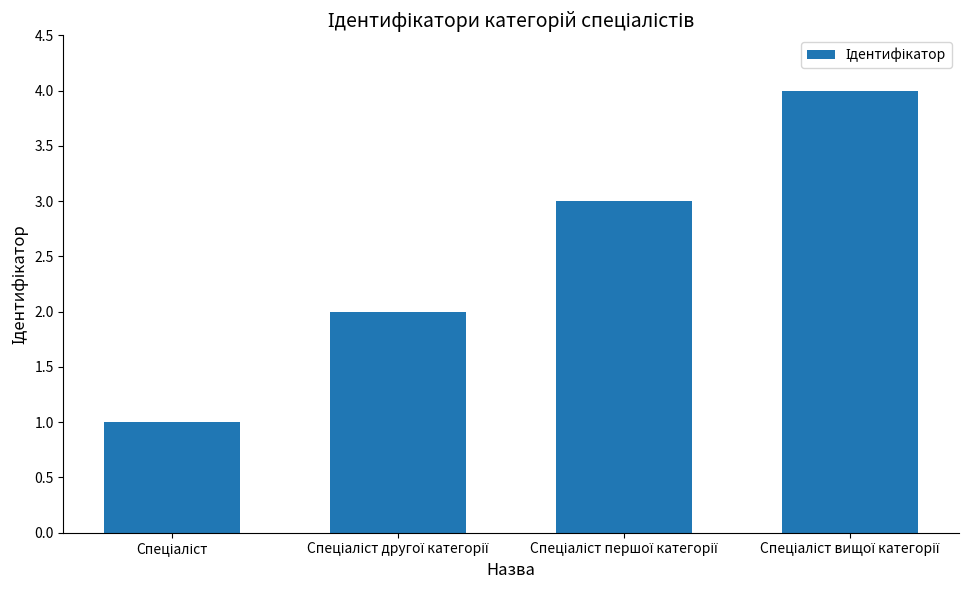

Count the values in the range 2 to 4.

3